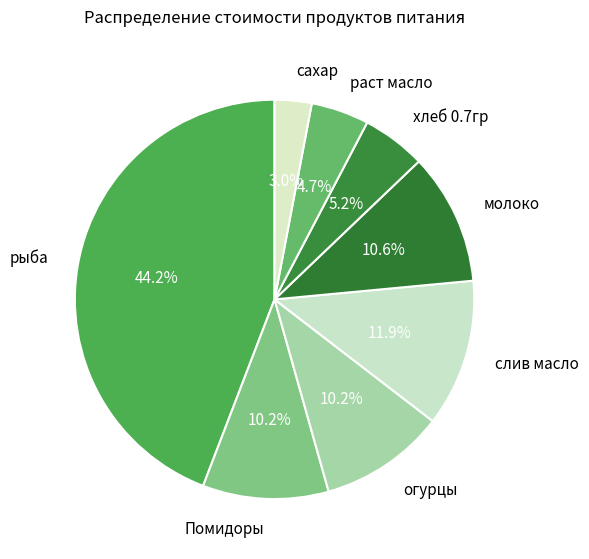

What portion of the pie excludes Помидоры?

89.8%